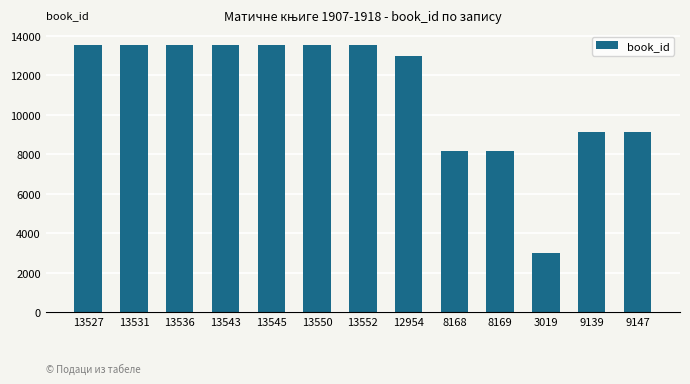

Between 8169 and 13545, which is larger?

13545